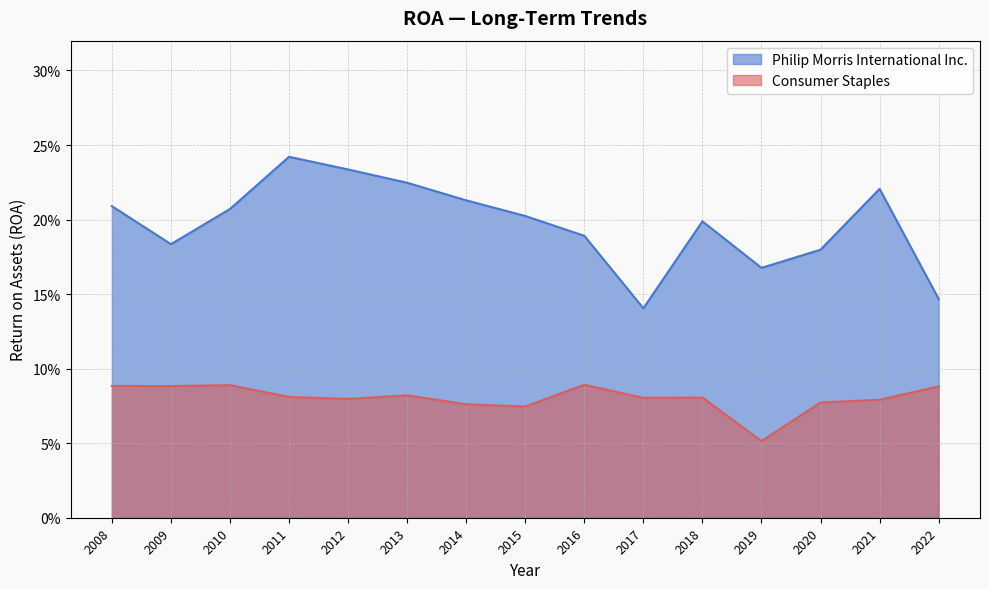

At which category does Consumer Staples reach its first local peak?

2010